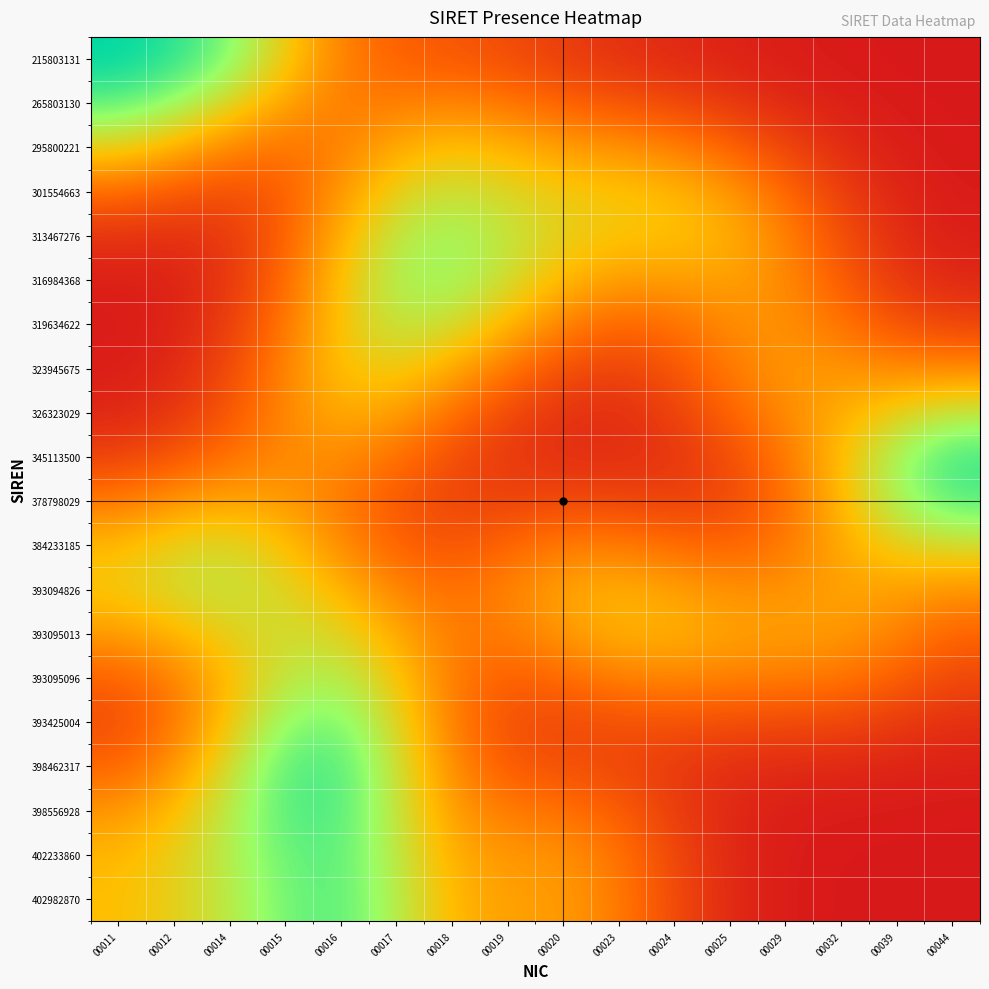

Reading left to right, what are all the values shown in this chart?

215803131: 00011=1.0	00012=0.9	00014=0.8	00015=0.5	00016=0.3	00017=0.2	00018=0.2	00019=0.2	00020=0.1	00023=0.1	00024=0.1	00025=0.0	00029=0.0	00032=0.0	00039=0.0	00044=0.0
265803130: 00011=0.9	00012=0.8	00014=0.6	00015=0.4	00016=0.3	00017=0.3	00018=0.3	00019=0.3	00020=0.2	00023=0.2	00024=0.1	00025=0.1	00029=0.1	00032=0.0	00039=0.0	00044=0.0
295800221: 00011=0.6	00012=0.5	00014=0.3	00015=0.3	00016=0.3	00017=0.4	00018=0.5	00019=0.5	00020=0.4	00023=0.4	00024=0.3	00025=0.2	00029=0.1	00032=0.1	00039=0.0	00044=0.0
301554663: 00011=0.3	00012=0.2	00014=0.2	00015=0.2	00016=0.4	00017=0.6	00018=0.6	00019=0.6	00020=0.5	00023=0.5	00024=0.5	00025=0.4	00029=0.3	00032=0.1	00039=0.0	00044=0.0
313467276: 00011=0.1	00012=0.1	00014=0.1	00015=0.2	00016=0.5	00017=0.7	00018=0.7	00019=0.7	00020=0.6	00023=0.5	00024=0.5	00025=0.5	00029=0.3	00032=0.2	00039=0.1	00044=0.0
316984368: 00011=0.0	00012=0.0	00014=0.1	00015=0.3	00016=0.5	00017=0.7	00018=0.7	00019=0.6	00020=0.5	00023=0.4	00024=0.4	00025=0.4	00029=0.4	00032=0.2	00039=0.1	00044=0.0
319634622: 00011=0.0	00012=0.0	00014=0.1	00015=0.3	00016=0.5	00017=0.7	00018=0.6	00019=0.5	00020=0.3	00023=0.2	00024=0.3	00025=0.4	00029=0.4	00032=0.3	00039=0.2	00044=0.1
323945675: 00011=0.0	00012=0.1	00014=0.2	00015=0.3	00016=0.5	00017=0.6	00018=0.4	00019=0.3	00020=0.2	00023=0.1	00024=0.2	00025=0.3	00029=0.4	00032=0.4	00039=0.3	00044=0.3
326323029: 00011=0.0	00012=0.1	00014=0.2	00015=0.4	00016=0.5	00017=0.4	00018=0.3	00019=0.2	00020=0.1	00023=0.1	00024=0.1	00025=0.2	00029=0.4	00032=0.5	00039=0.6	00044=0.7
345113500: 00011=0.1	00012=0.2	00014=0.3	00015=0.4	00016=0.4	00017=0.3	00018=0.2	00019=0.1	00020=0.1	00023=0.1	00024=0.1	00025=0.2	00029=0.3	00032=0.5	00039=0.7	00044=0.9
378798029: 00011=0.3	00012=0.4	00014=0.4	00015=0.4	00016=0.3	00017=0.2	00018=0.1	00019=0.1	00020=0.2	00023=0.1	00024=0.1	00025=0.2	00029=0.3	00032=0.5	00039=0.7	00044=0.9
384233185: 00011=0.5	00012=0.6	00014=0.6	00015=0.5	00016=0.4	00017=0.2	00018=0.2	00019=0.2	00020=0.3	00023=0.3	00024=0.3	00025=0.2	00029=0.3	00032=0.4	00039=0.6	00044=0.6
393094826: 00011=0.5	00012=0.6	00014=0.6	00015=0.6	00016=0.5	00017=0.3	00018=0.3	00019=0.3	00020=0.4	00023=0.5	00024=0.4	00025=0.4	00029=0.4	00032=0.4	00039=0.4	00044=0.4
393095013: 00011=0.4	00012=0.5	00014=0.6	00015=0.6	00016=0.6	00017=0.4	00018=0.3	00019=0.3	00020=0.4	00023=0.5	00024=0.5	00025=0.4	00029=0.4	00032=0.4	00039=0.3	00044=0.2
393095096: 00011=0.2	00012=0.3	00014=0.5	00015=0.7	00016=0.7	00017=0.5	00018=0.3	00019=0.2	00020=0.3	00023=0.3	00024=0.3	00025=0.3	00029=0.3	00032=0.3	00039=0.2	00044=0.2
393425004: 00011=0.2	00012=0.3	00014=0.5	00015=0.8	00016=0.8	00017=0.6	00018=0.3	00019=0.2	00020=0.2	00023=0.2	00024=0.2	00025=0.2	00029=0.2	00032=0.1	00039=0.1	00044=0.1
398462317: 00011=0.2	00012=0.4	00014=0.6	00015=0.9	00016=0.9	00017=0.6	00018=0.3	00019=0.2	00020=0.2	00023=0.2	00024=0.1	00025=0.1	00029=0.1	00032=0.0	00039=0.0	00044=0.0
398556928: 00011=0.4	00012=0.5	00014=0.7	00015=0.9	00016=0.9	00017=0.7	00018=0.4	00019=0.3	00020=0.3	00023=0.2	00024=0.1	00025=0.0	00029=0.0	00032=0.0	00039=0.0	00044=0.0
402233860: 00011=0.5	00012=0.6	00014=0.7	00015=0.8	00016=0.9	00017=0.7	00018=0.4	00019=0.4	00020=0.4	00023=0.3	00024=0.1	00025=0.1	00029=0.0	00032=0.0	00039=0.0	00044=0.0
402982870: 00011=0.5	00012=0.6	00014=0.7	00015=0.8	00016=0.9	00017=0.7	00018=0.5	00019=0.4	00020=0.4	00023=0.3	00024=0.2	00025=0.1	00029=0.0	00032=0.0	00039=0.0	00044=0.0